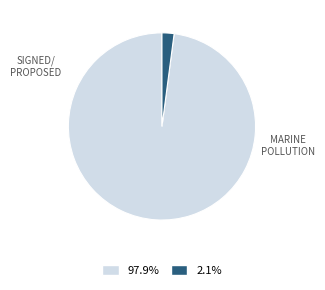

Is there any slice that represents more than half of the pie?

Yes